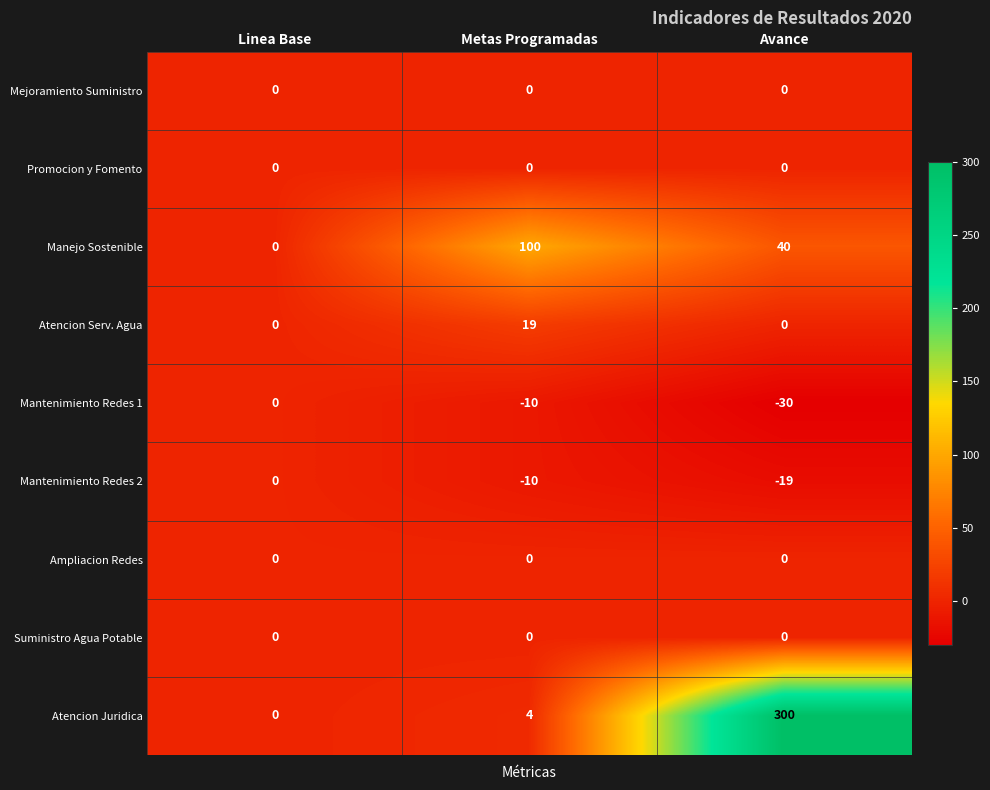

List the labels in order of Mantenimiento Redes 2 value, largest first.

Linea Base, Metas Programadas, Avance